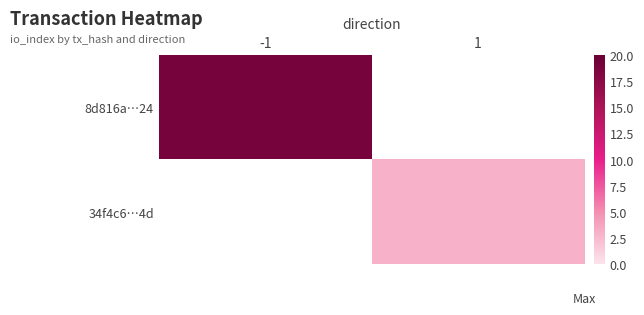

What is the highest value of the 8d816a…24 series?

19.0